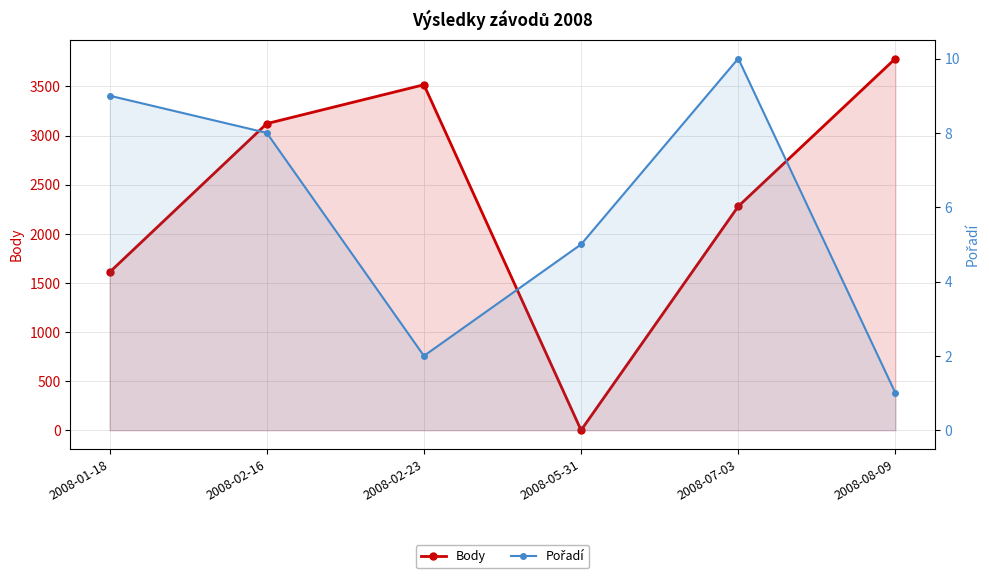

At which label is Pořadí closest to 5?

2008-05-31